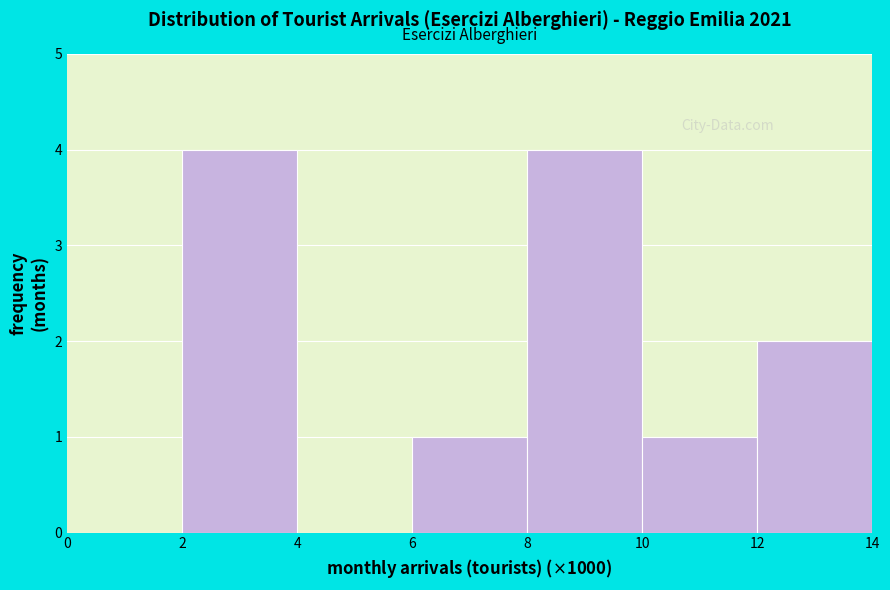

Reading left to right, extract all data points from this chart.

0=0	2=4	4=0	6=1	8=4	10=1	12=2